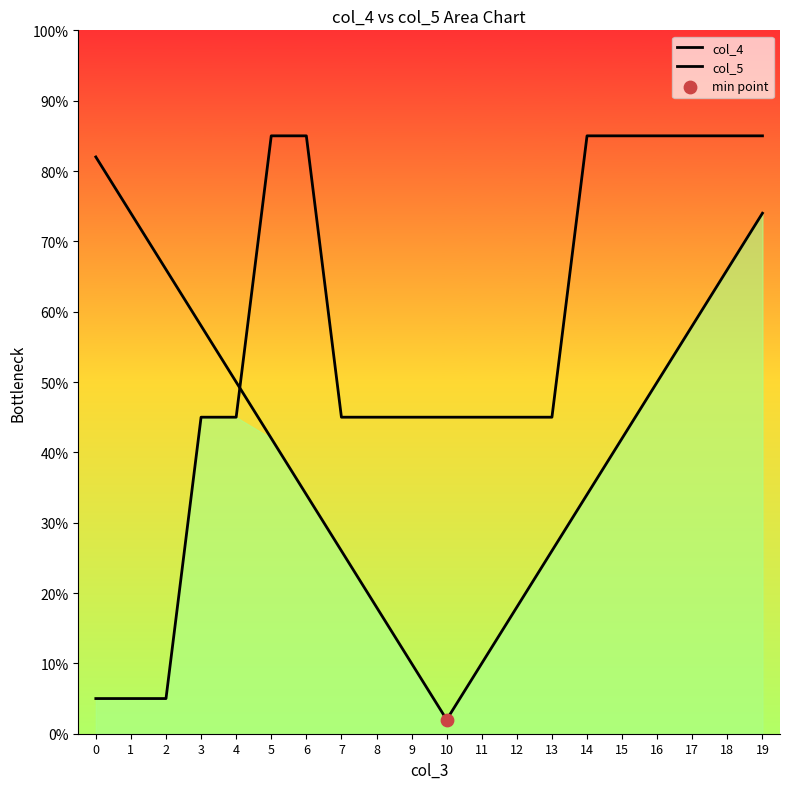

What are all the series names shown in the legend?

col_4, col_5